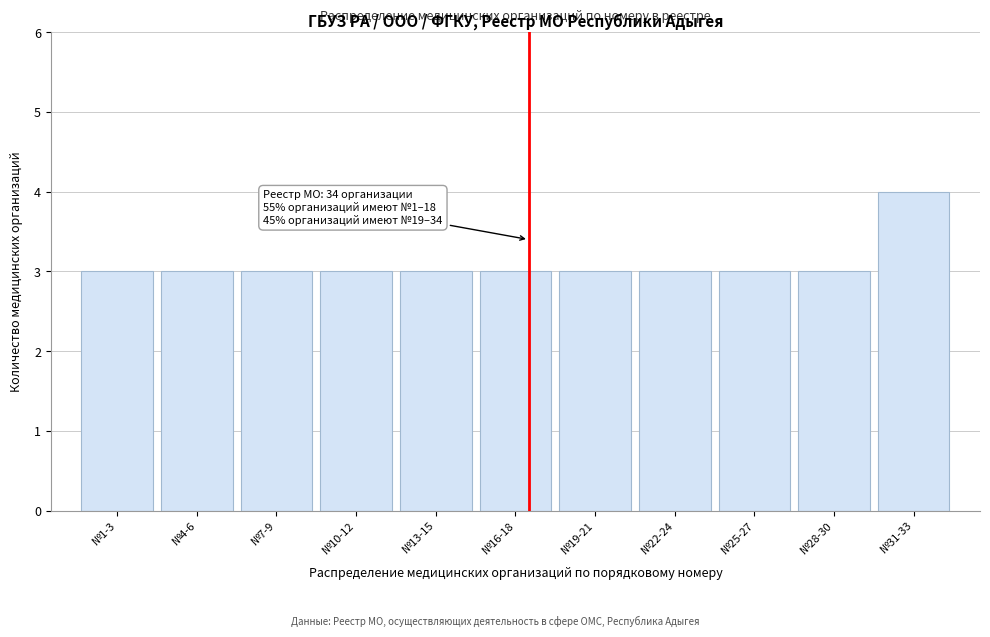

Reading left to right, what are all the values shown in this chart?

№1-3=3	№4-6=3	№7-9=3	№10-12=3	№13-15=3	№16-18=3	№19-21=3	№22-24=3	№25-27=3	№28-30=3	№31-33=4